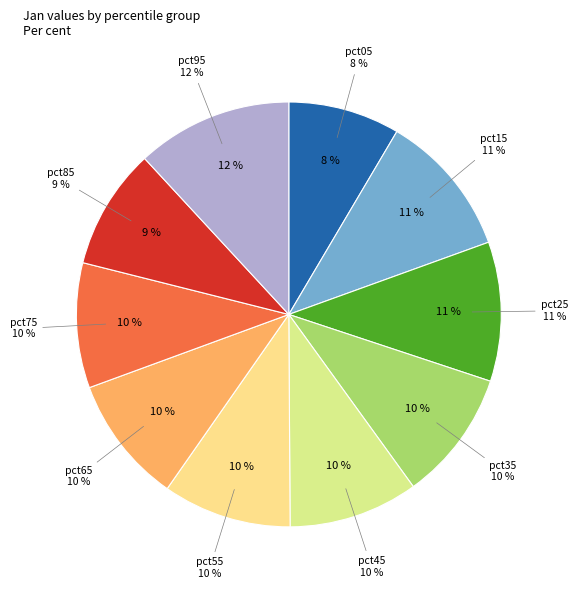

To the nearest percent, what portion does pct55 represent?

10%